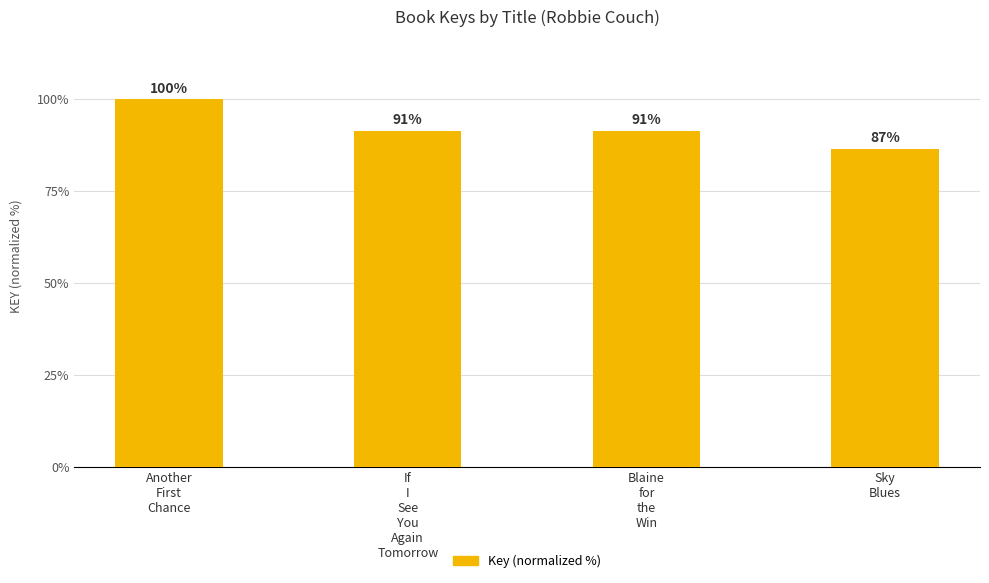

The value at Another
First
Chance is 34.9. True or false?

False